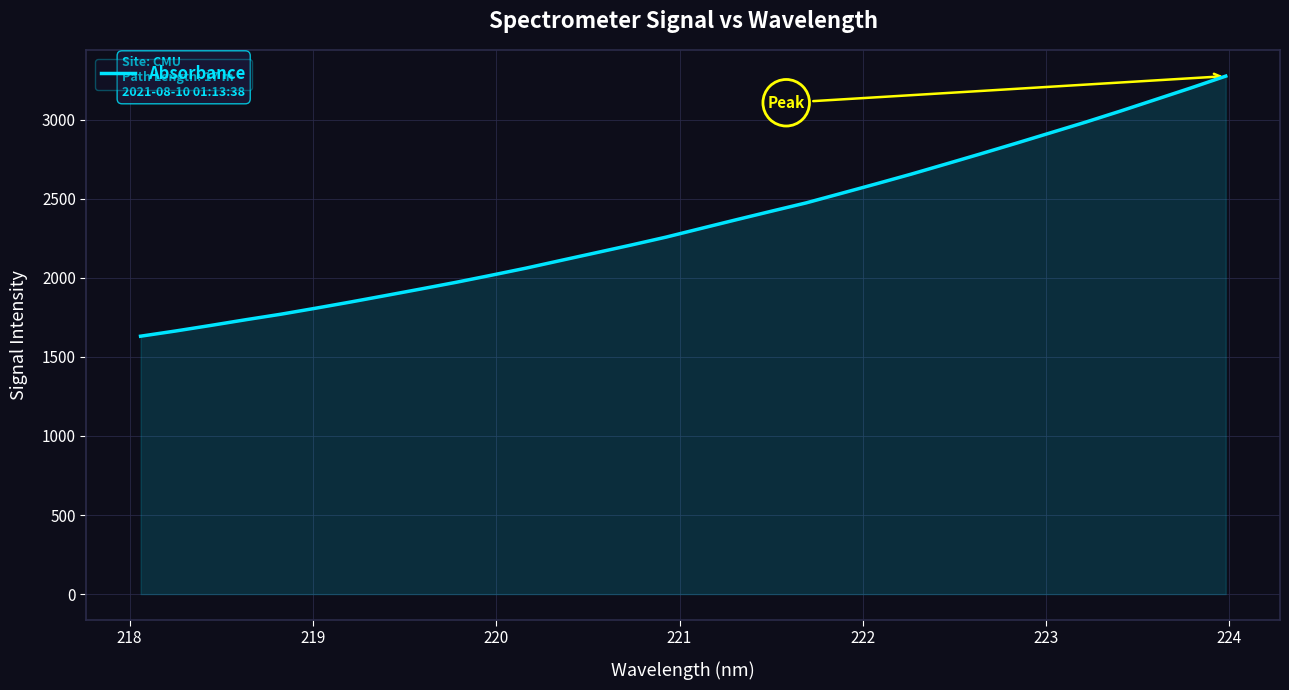

Count the number of values greater than 2312.

16